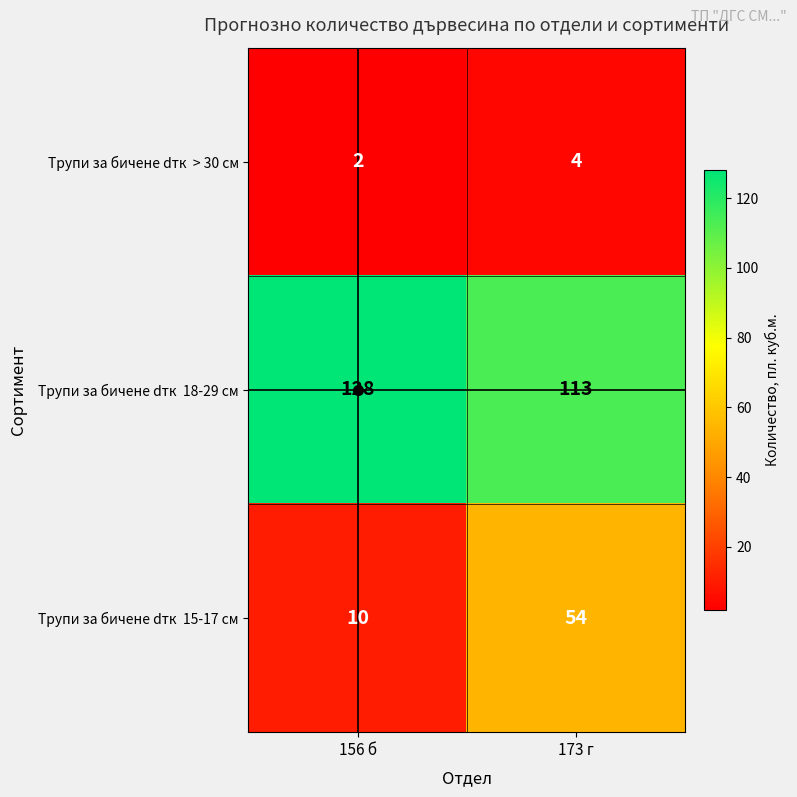

At which category is the sum across all series the highest?

173 г